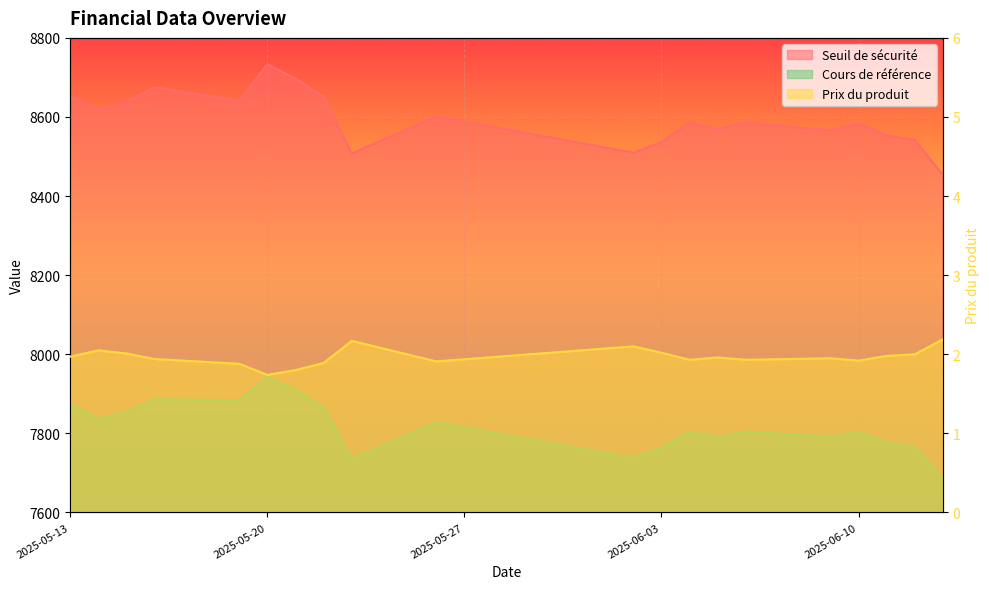

The value of Prix du produit at 2025-05-23 is 2.2. True or false?

True